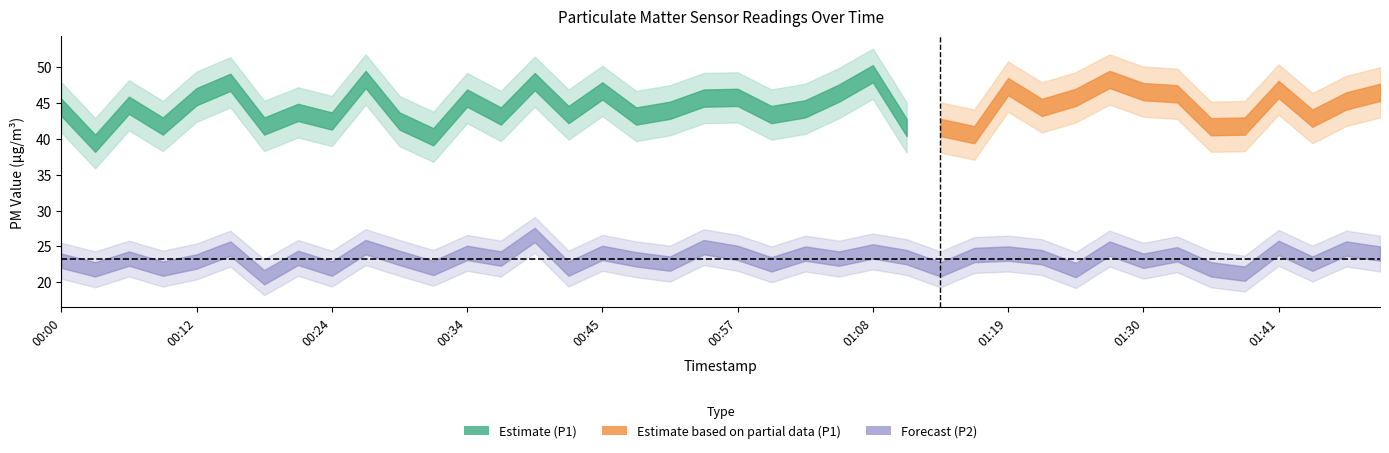

How many data points does each series have?

40